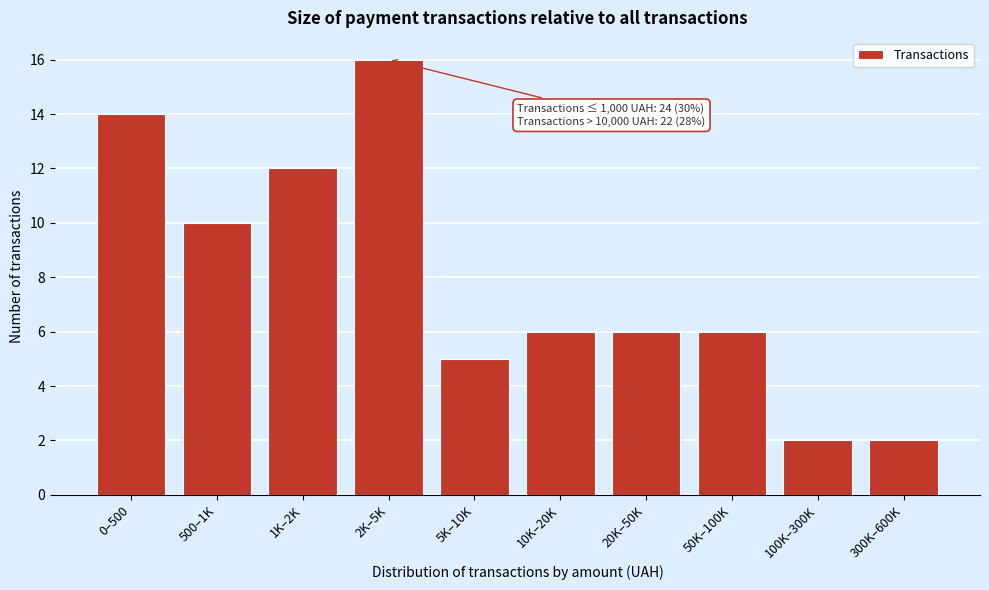

Reading left to right, what are all the values shown in this chart?

14	10	12	16	5	6	6	6	2	2